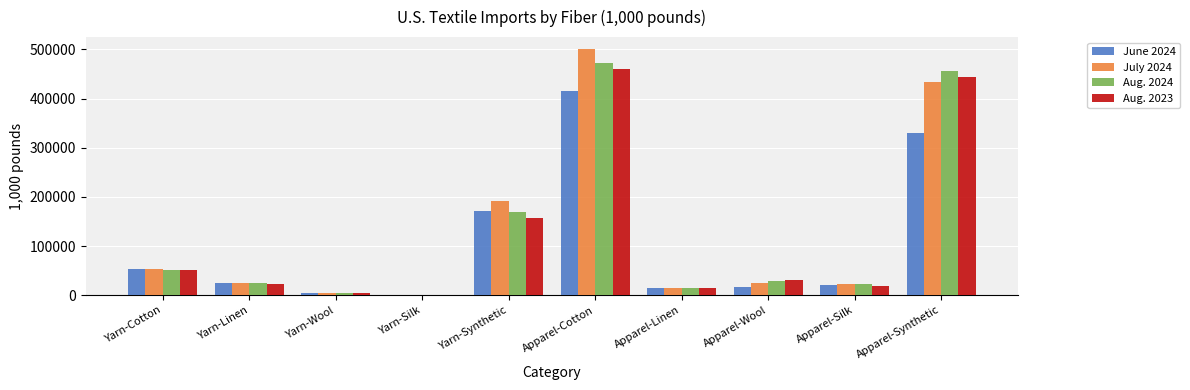

Is it true that Aug. 2023 equals 51544.9 at Yarn-Cotton?

True